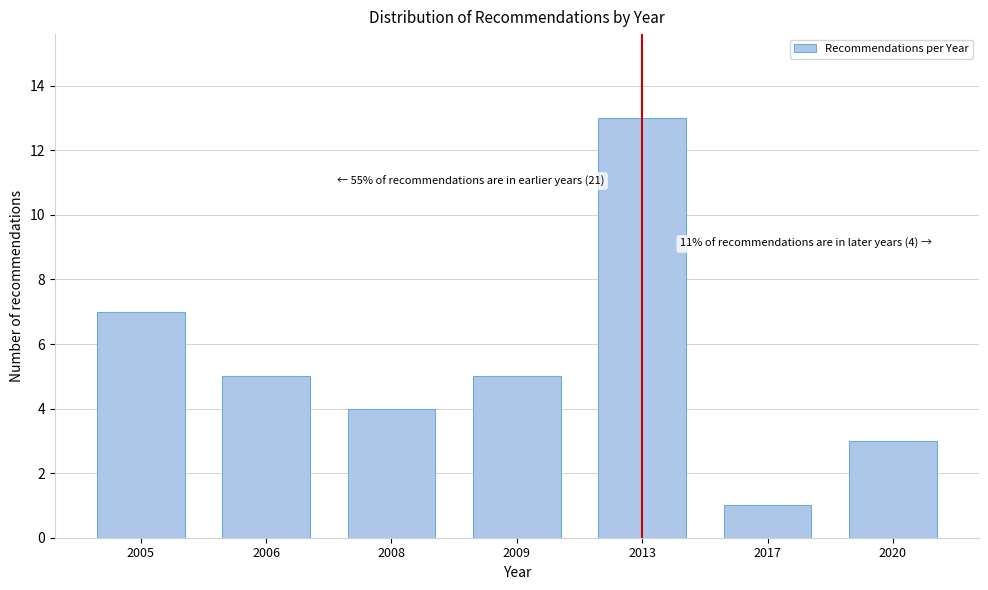

Reading left to right, extract all data points from this chart.

7	5	4	5	13	1	3